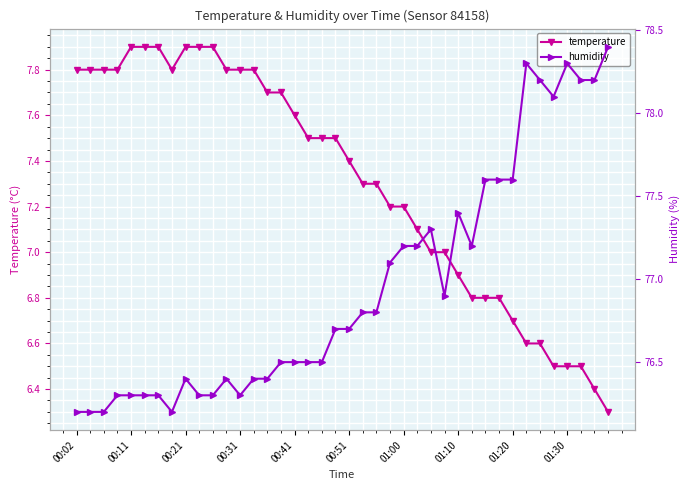

At 34, list the series in order from largest to smallest.

humidity, temperature